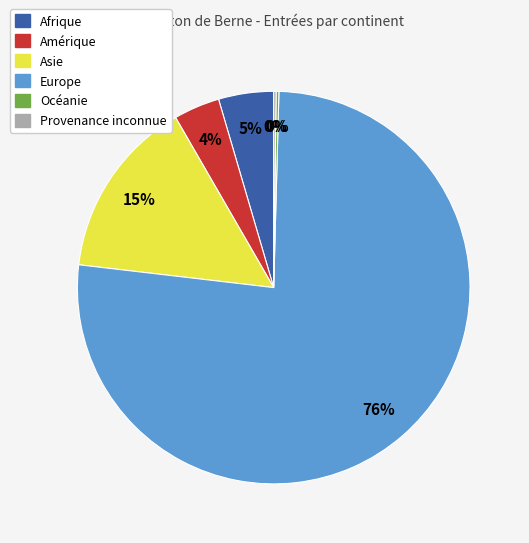

Is the sum of Asie and Amérique greater than half?

No